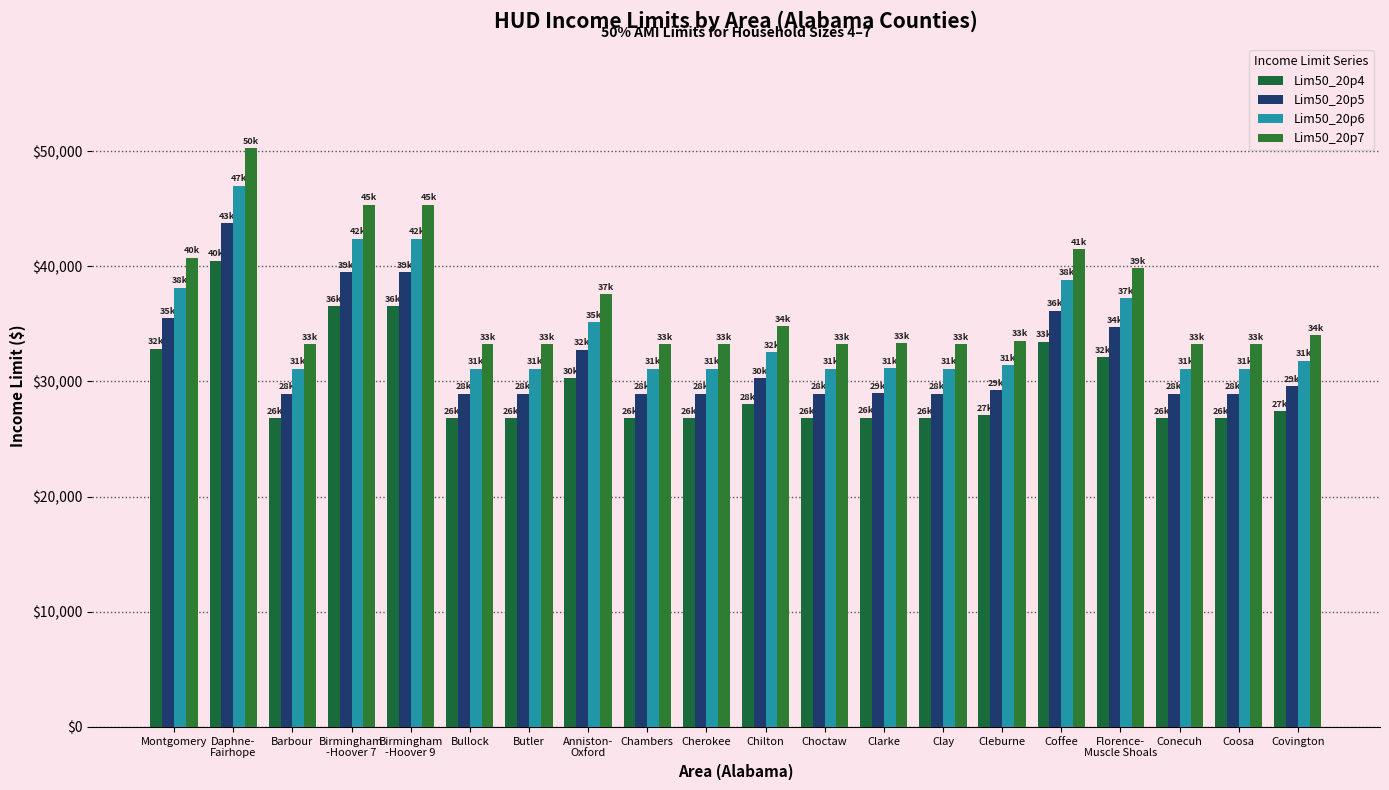

Rank the series by their maximum value, from highest to lowest.

Lim50_20p7, Lim50_20p6, Lim50_20p5, Lim50_20p4